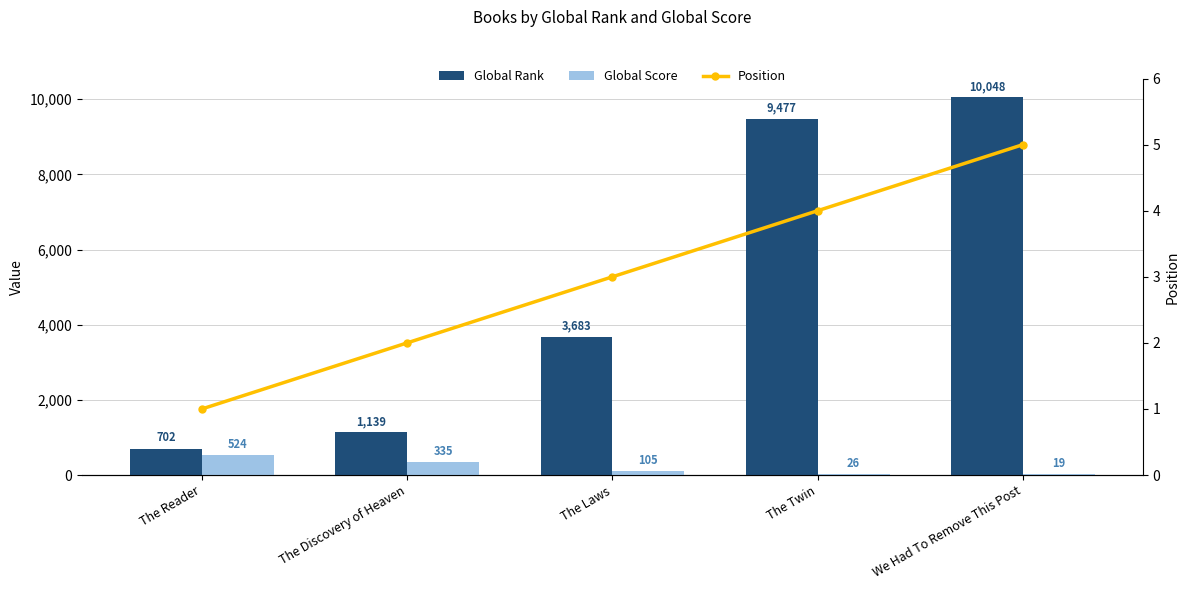

True or false: Position has a value of 6 at The Twin.

False